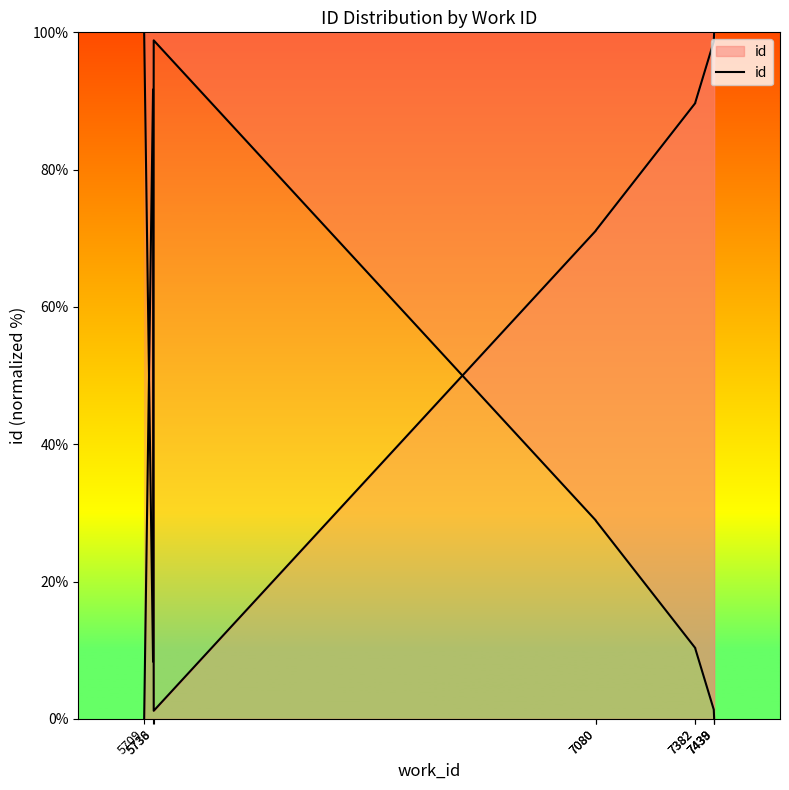

At which category does the chart reach its minimum across all series?

5709